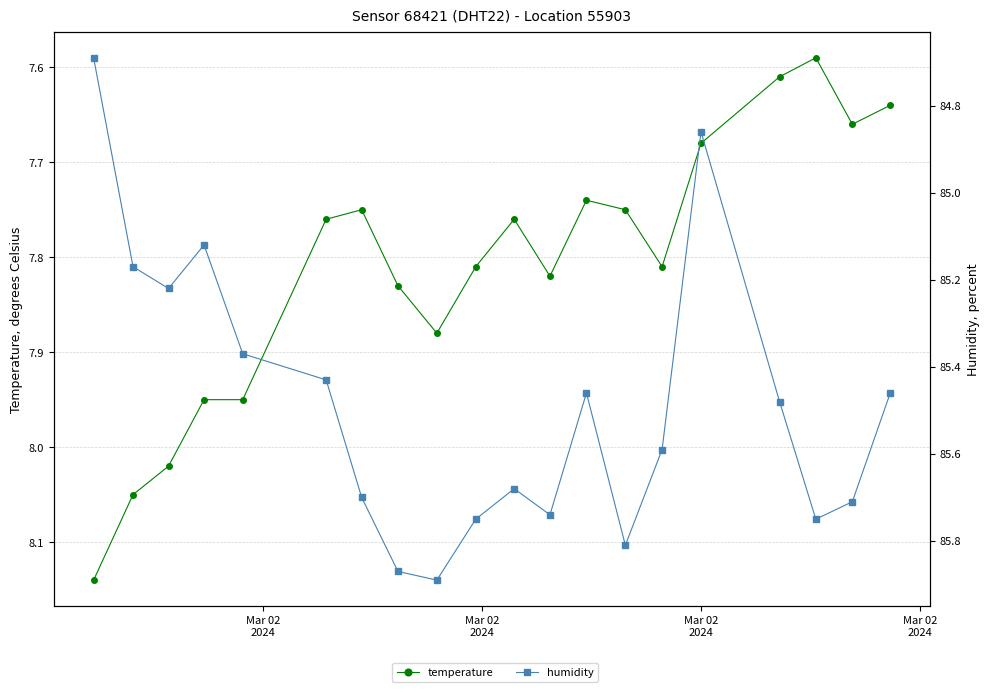

What is the maximum value for temperature?

8.1